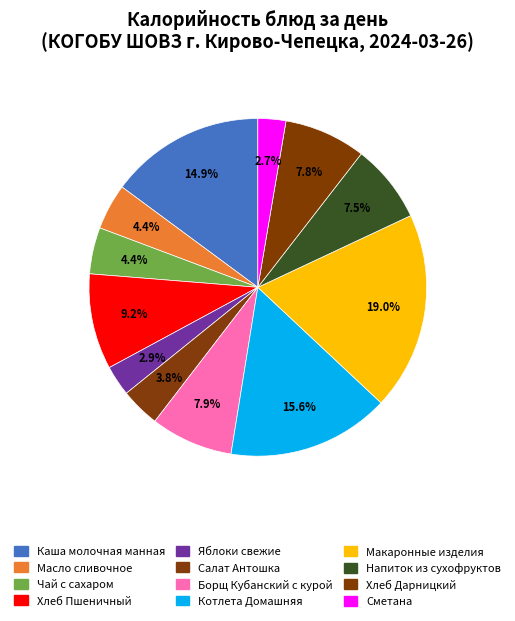

Rank the categories by value from lowest to highest.

Сметана, Яблоки свежие, Салат Антошка, Масло сливочное, Чай с сахаром, Напиток из сухофруктов, Хлеб Дарницкий, Борщ Кубанский с курой, Хлеб Пшеничный, Каша молочная манная, Котлета Домашняя, Макаронные изделия